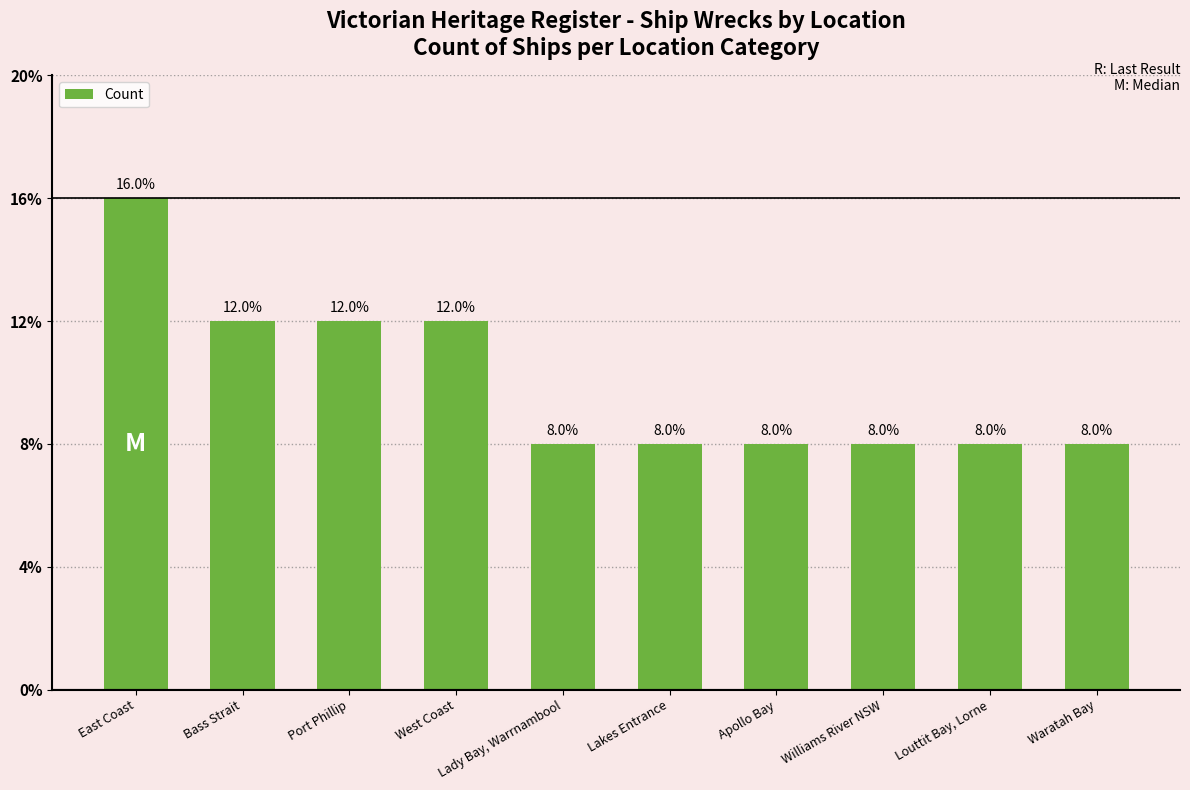

Reading right to left, list all the values displayed in this chart.

Waratah Bay=2	Louttit Bay, Lorne=2	Williams River NSW=2	Apollo Bay=2	Lakes Entrance=2	Lady Bay, Warrnambool=2	West Coast=3	Port Phillip=3	Bass Strait=3	East Coast=4